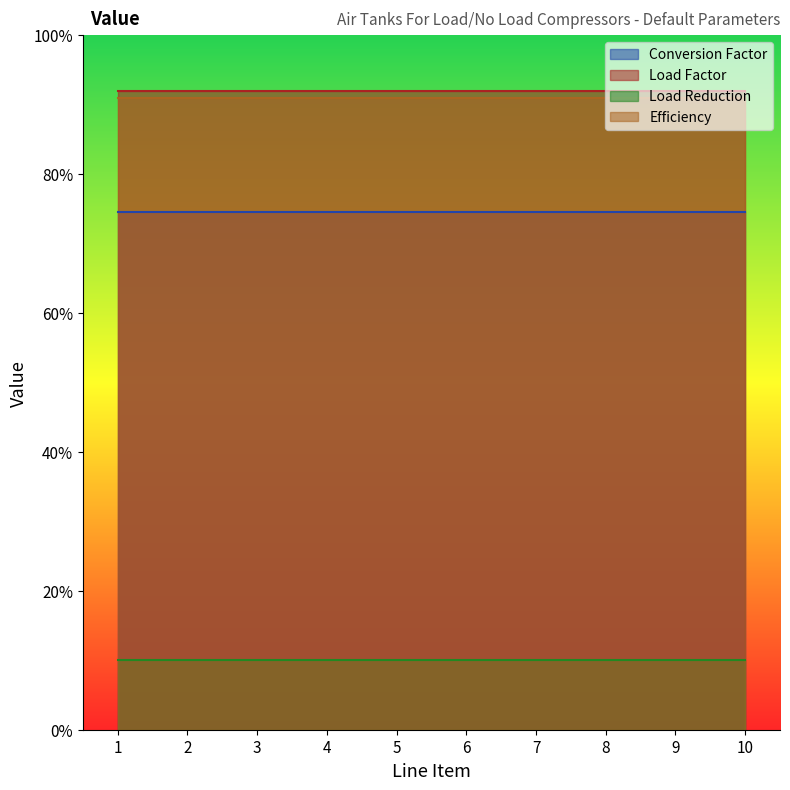

The Efficiency series shows 1.2 at 6. True or false?

False